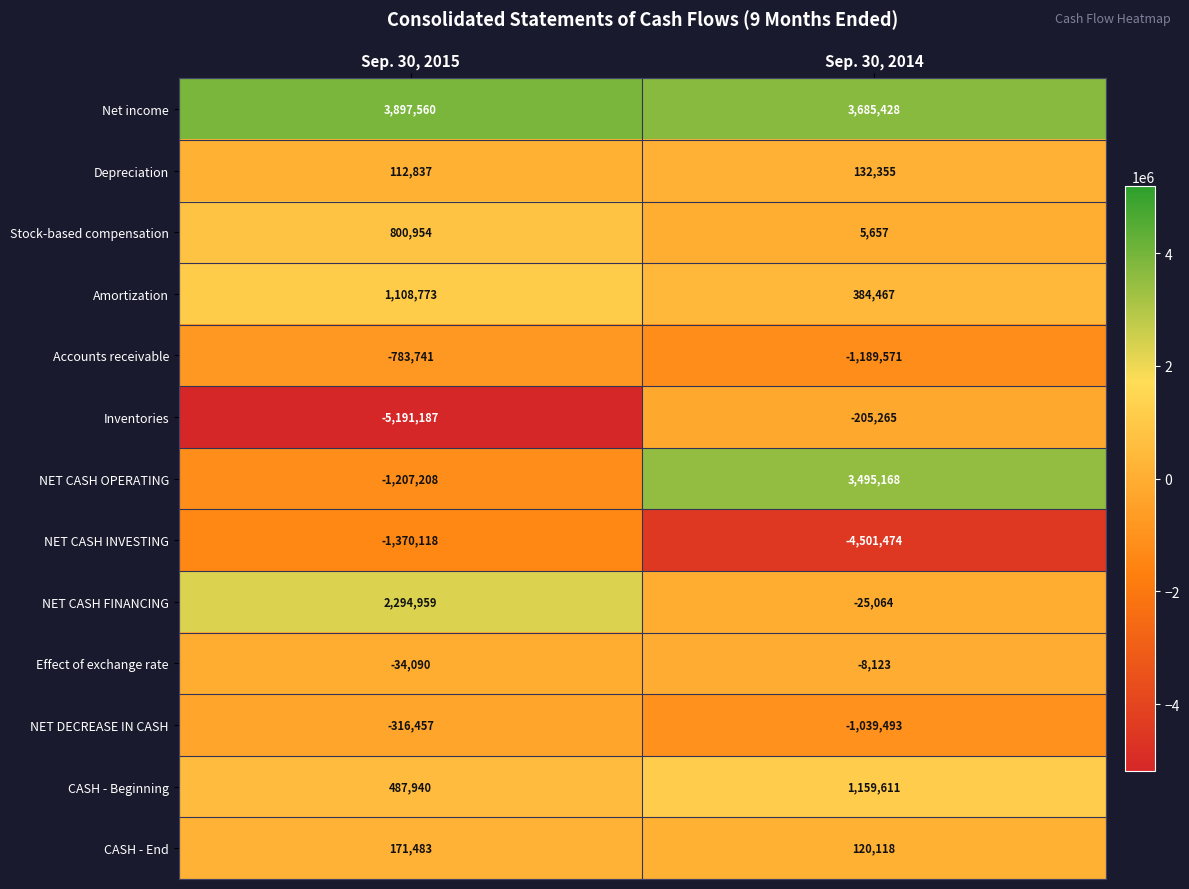

Between Sep. 30, 2015 and Sep. 30, 2014, which series saw the biggest shift?

Inventories